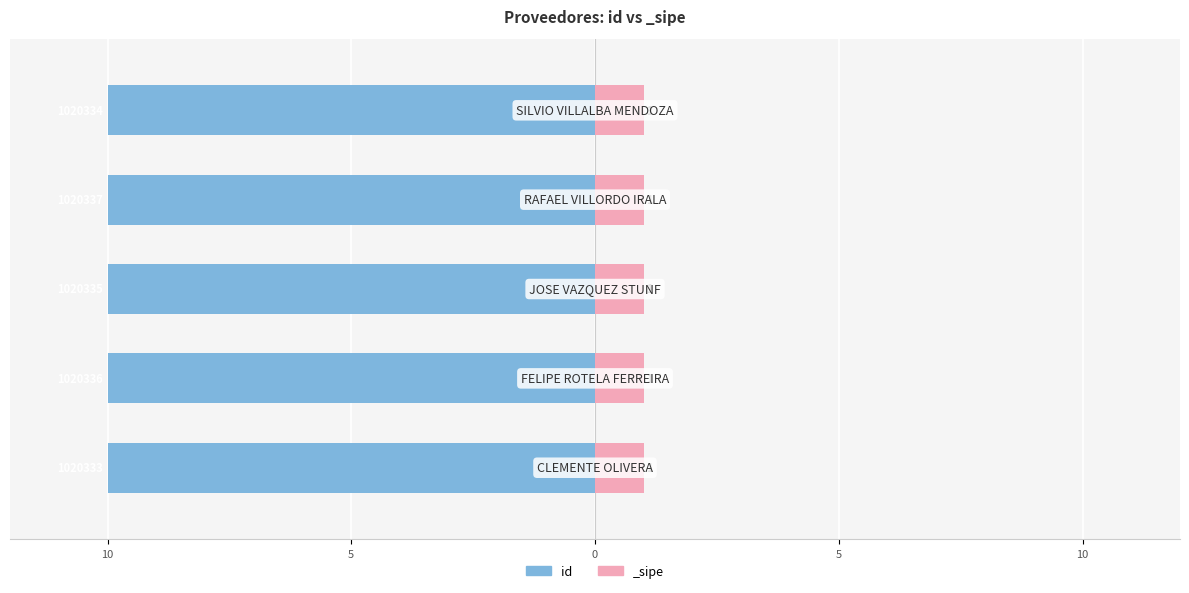

Does the chart contain any negative values?

Yes